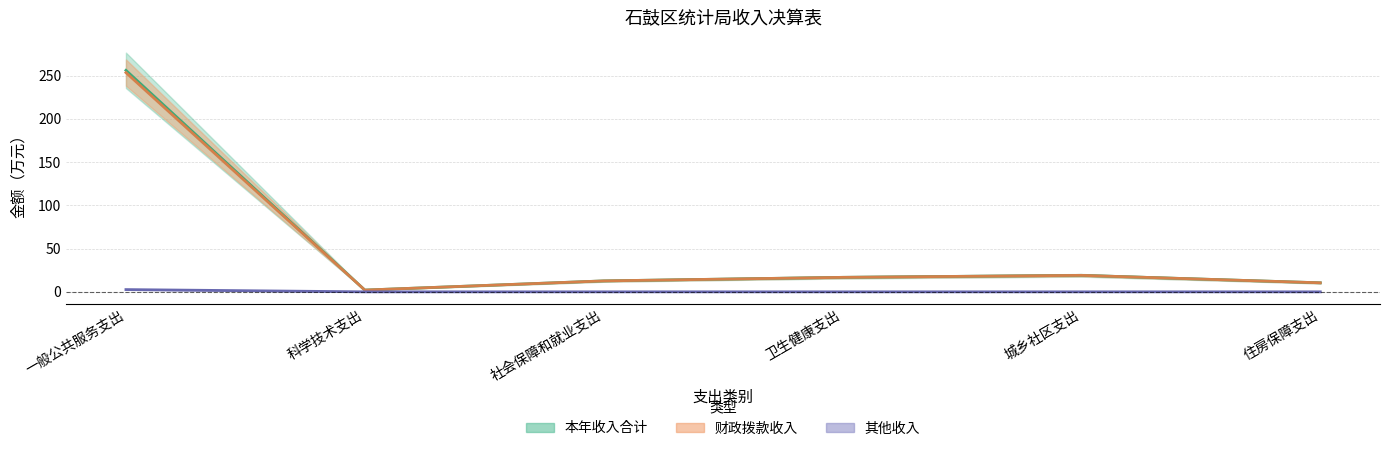

True or false: 其他收入 has more than 2 points higher than both neighbors.

False